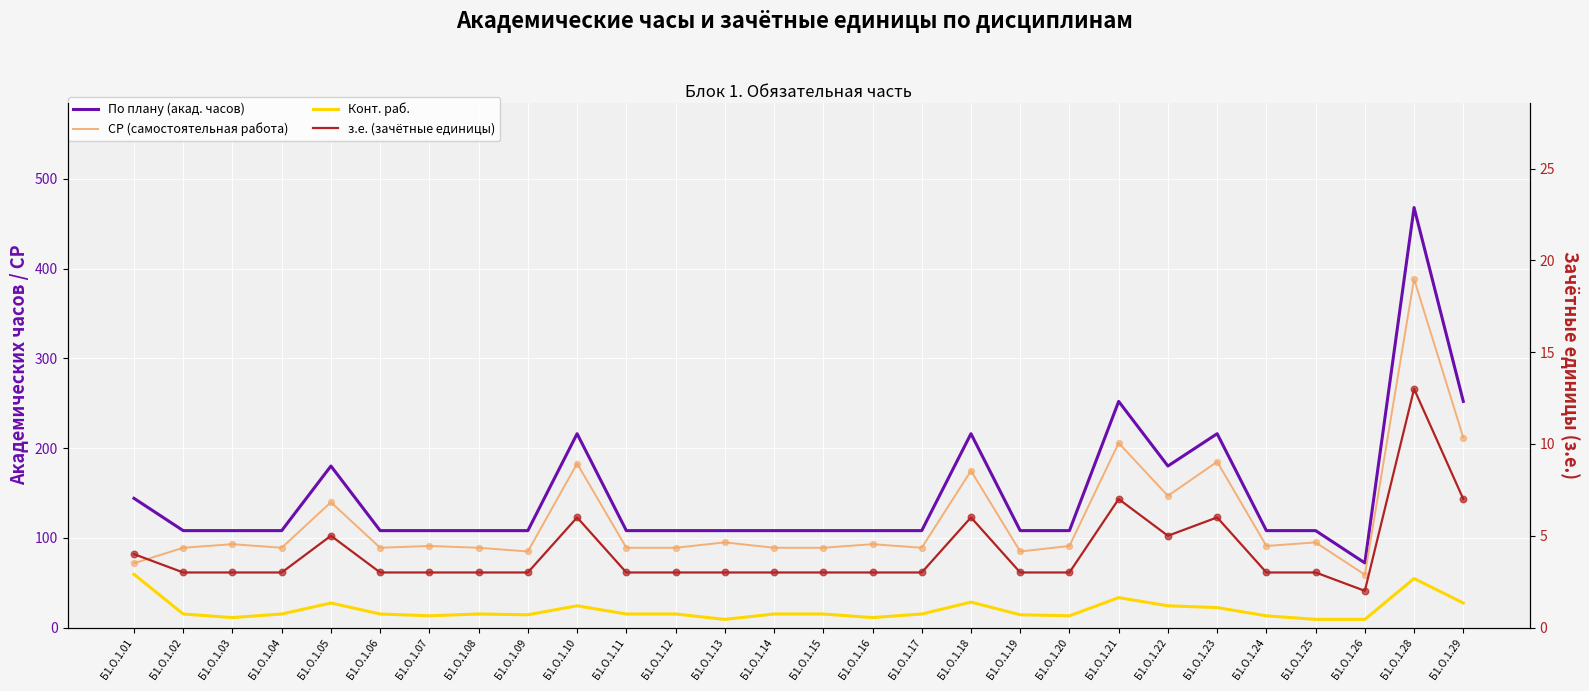

Which series contains the lowest Y value?

з.е. (зачётные единицы)